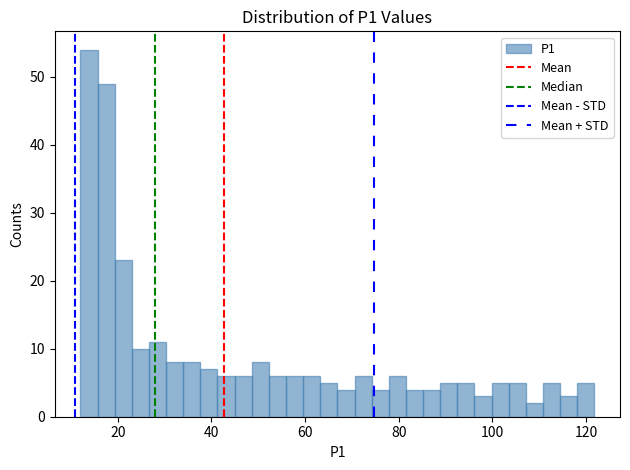

Around what value on the x-axis is the tallest bar? Give the approximate position of its centre, as read against the axis.

14